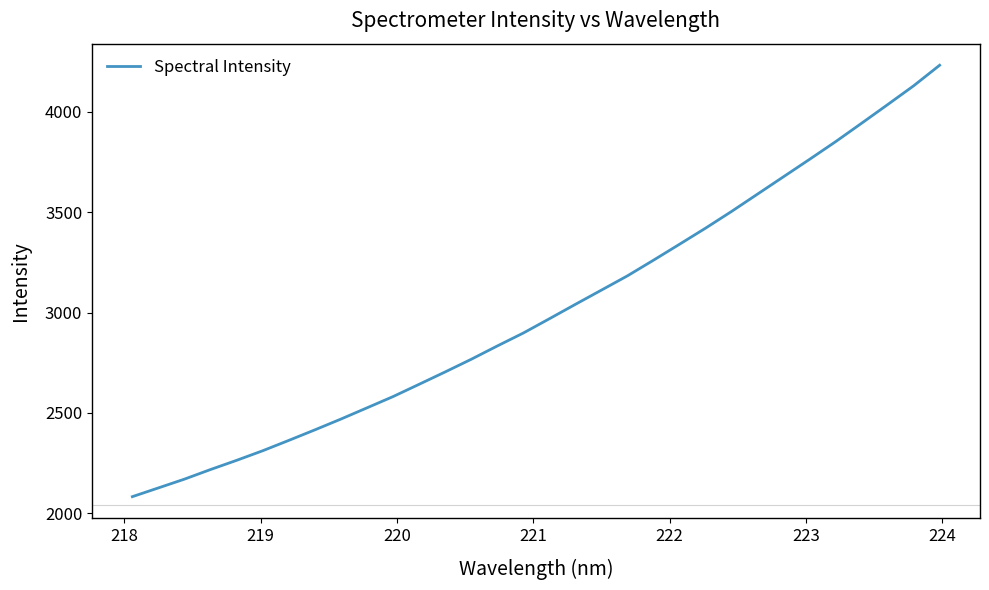

What is the maximum value shown in the chart?

4233.0